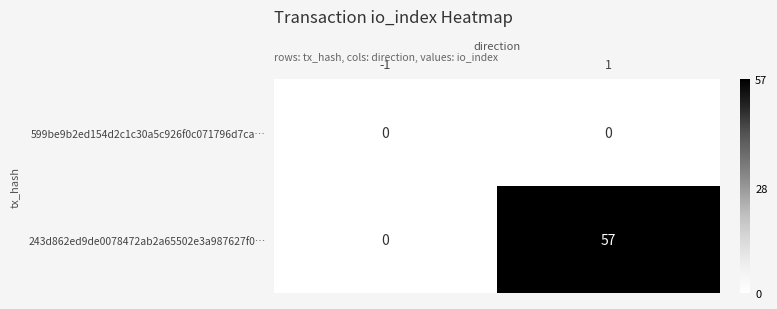

Which series has the largest total across all categories?

243d862ed9de0078472ab2a65502e3a987627f0…